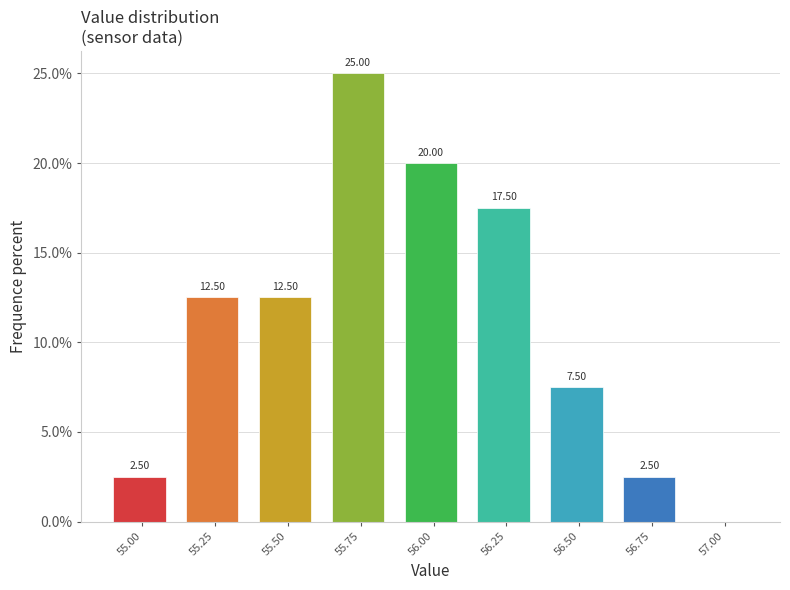

What is the sum of the values at 55.00 and 55.25?

15.0